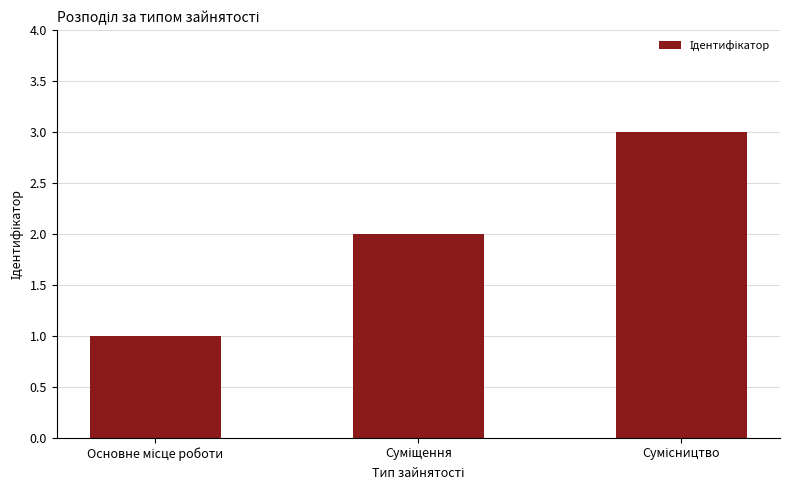

How many data points are less than 2?

1